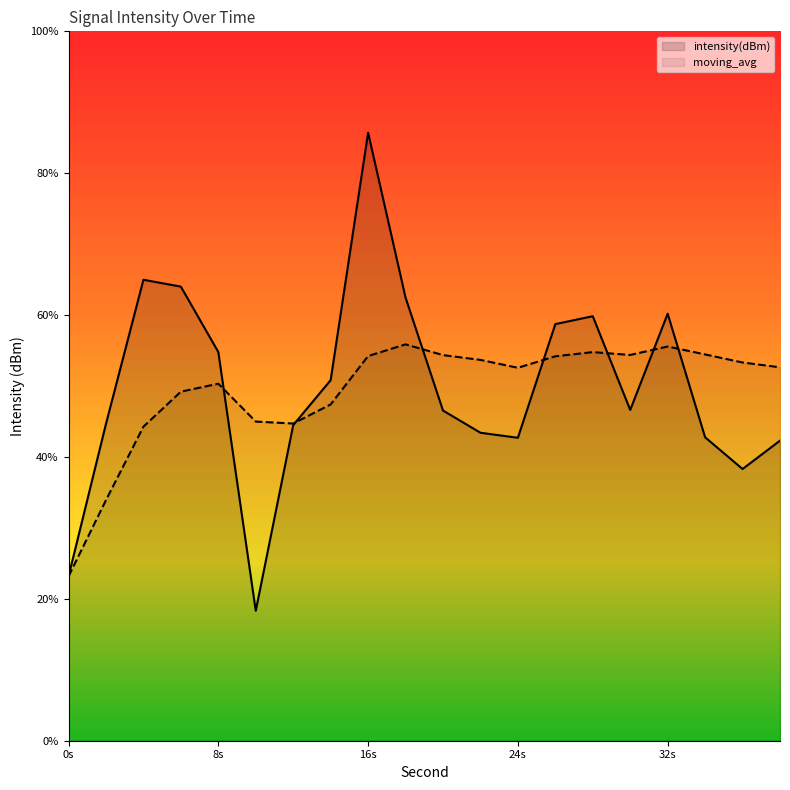

Where do moving_avg and intensity(dBm) first cross each other?

8 and 10